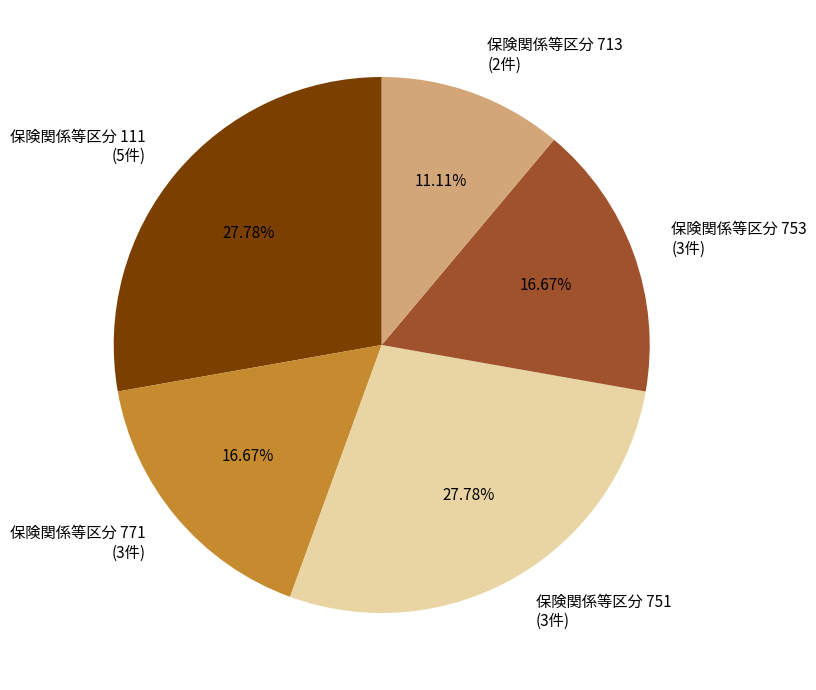

Does 保険関係等区分 751 (3件) represent more than half of the total?

No